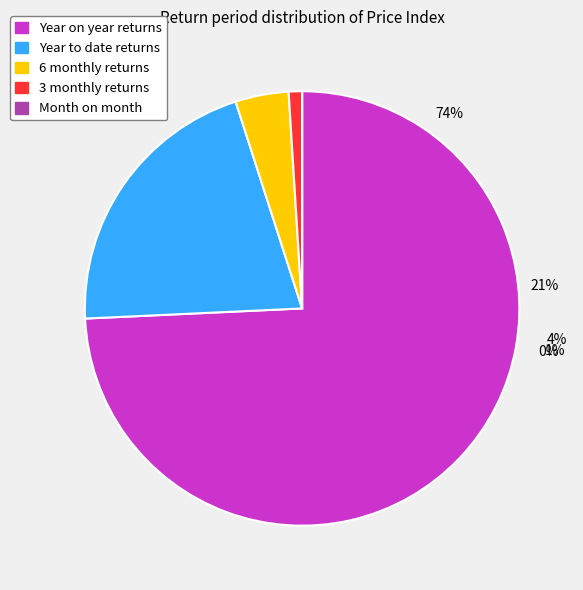

Is it true that 2010-01-06 is 11% of the pie?

False